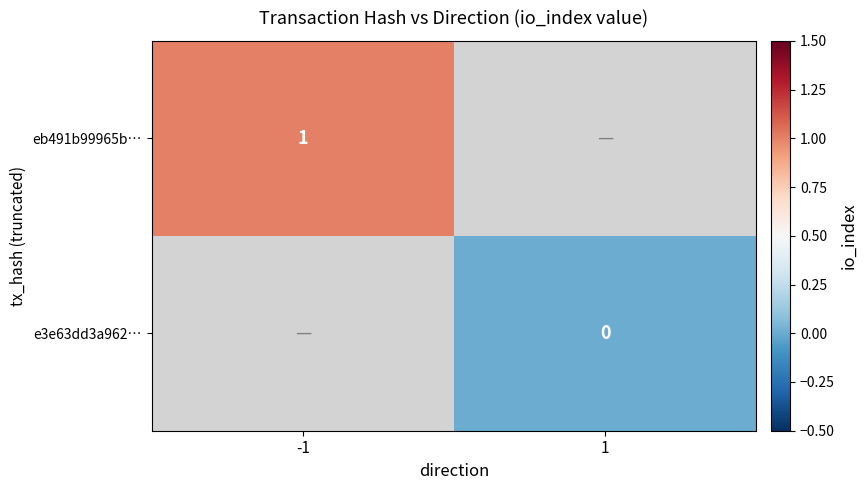

Is the value of eb491b99965b… at -1 greater than the value of e3e63dd3a962… at 1?

Yes